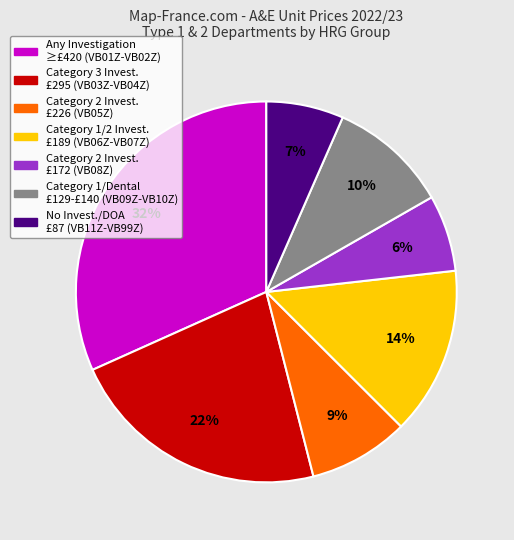

Is there a majority slice in this chart?

No